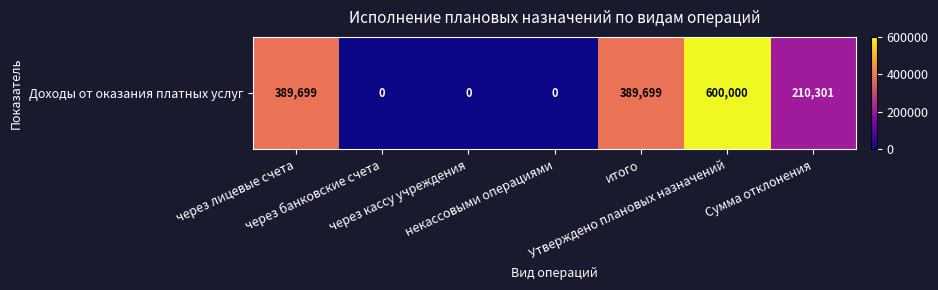

What is the average value?

227100